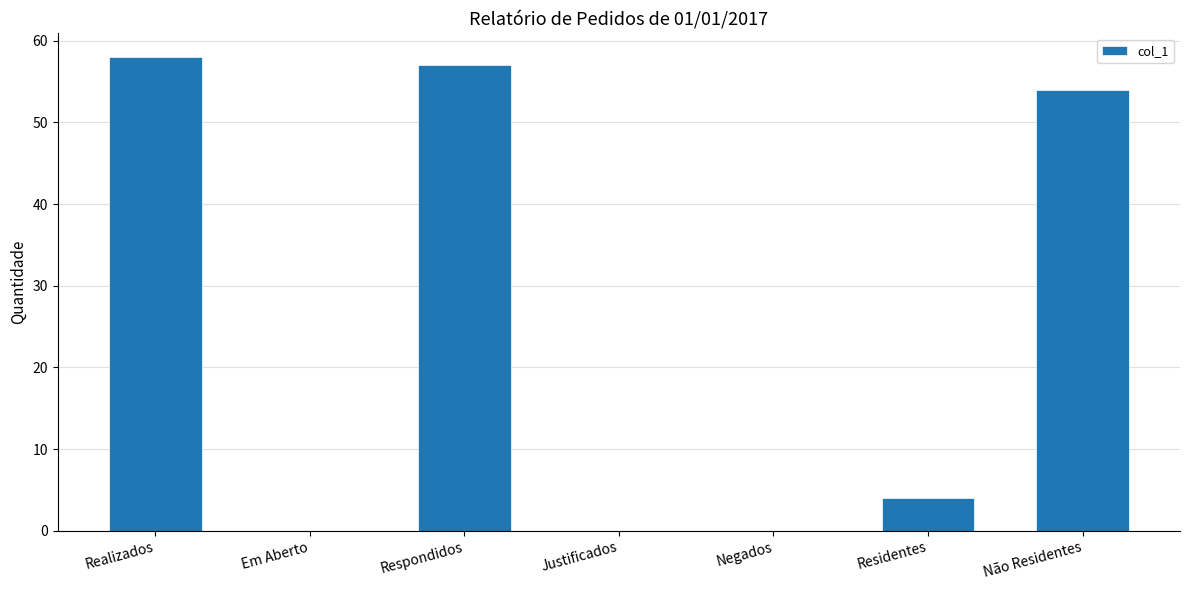

Which has a higher value, Justificados or Respondidos?

Respondidos